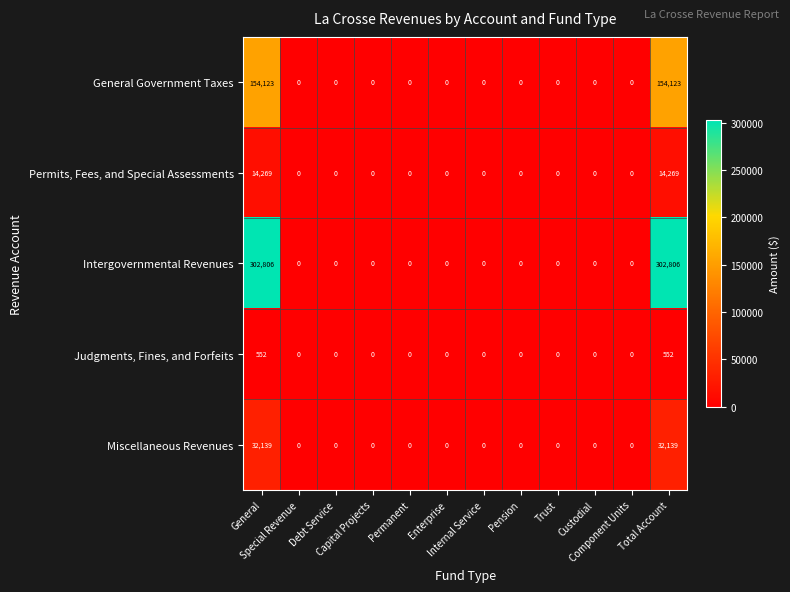

Which series has the largest range (max minus min)?

Intergovernmental Revenues